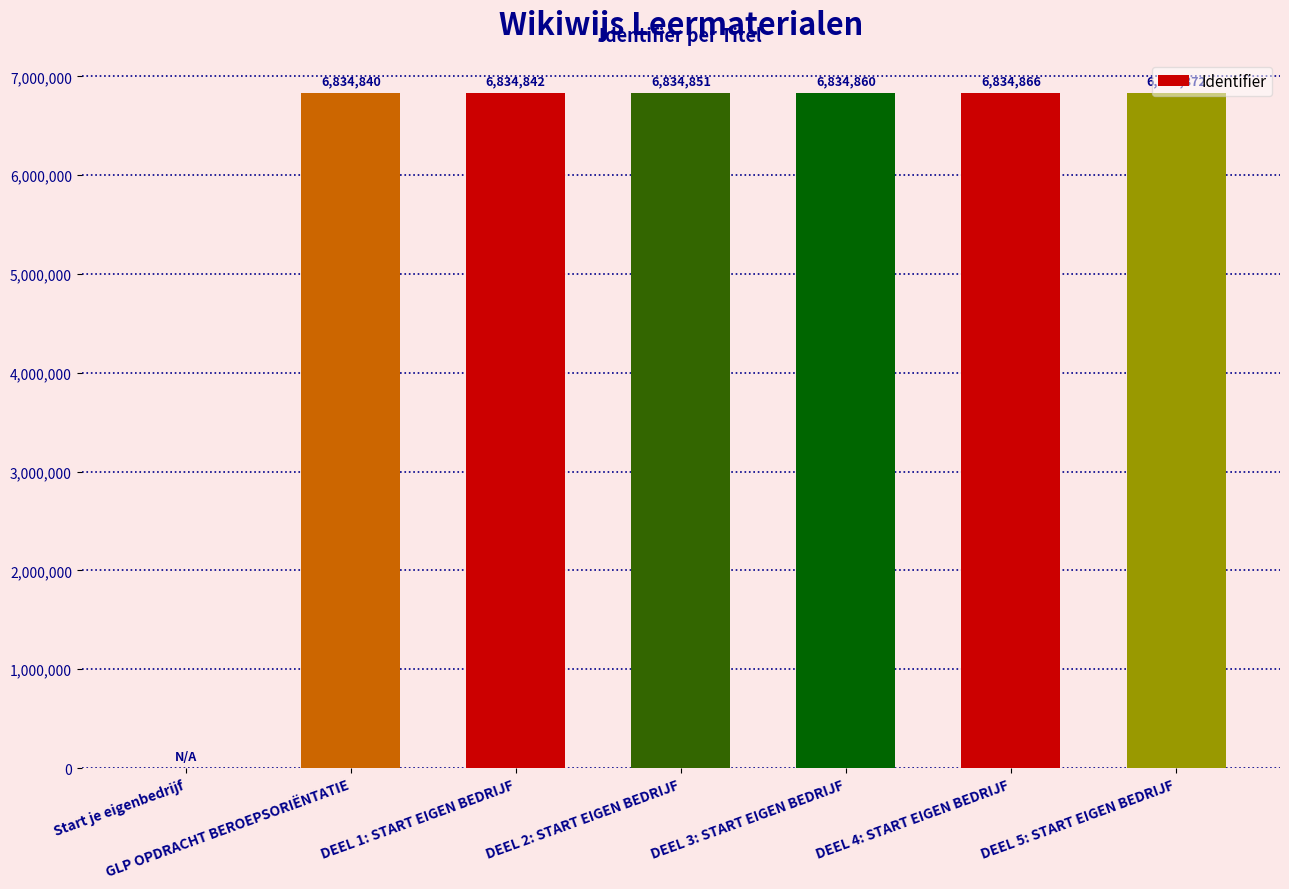

At which label is the value closest to 3417436?

GLP OPDRACHT BEROEPSORIËNTATIE